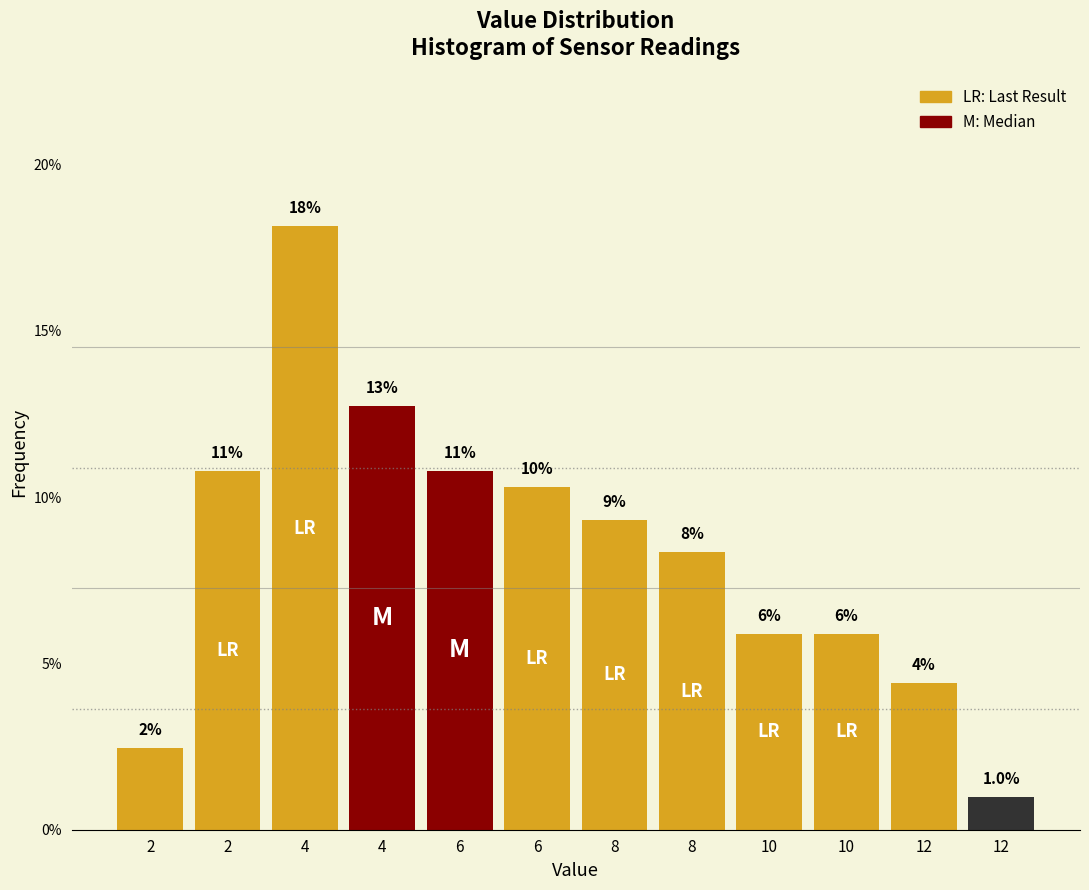

Does the chart contain any negative values?

No